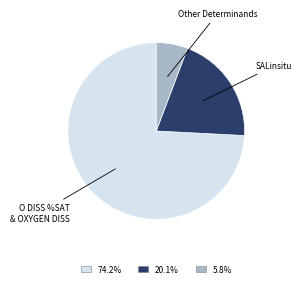

Does any single category account for the majority?

Yes